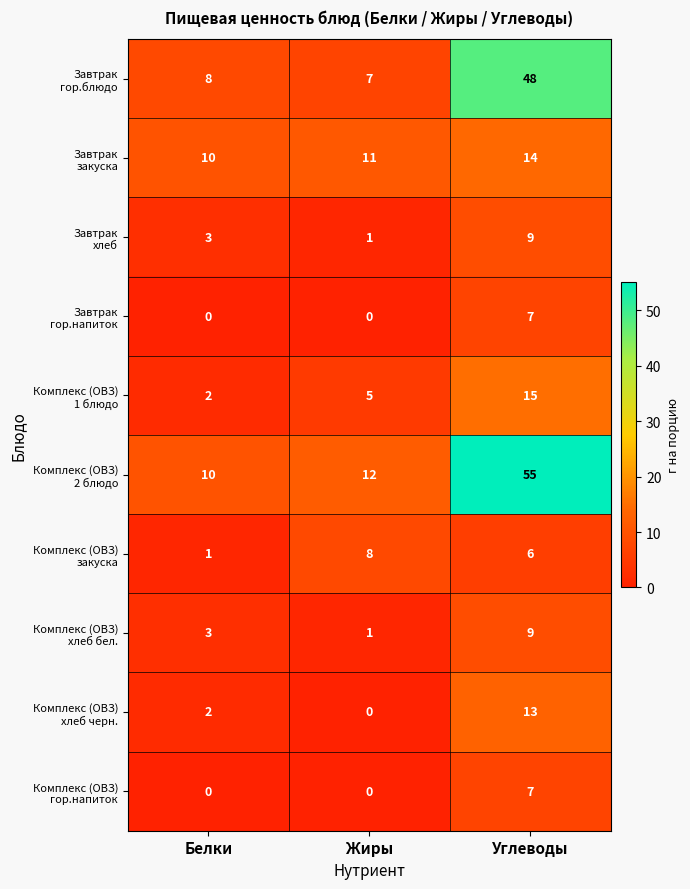

What is the total value across all series at Белки?

39